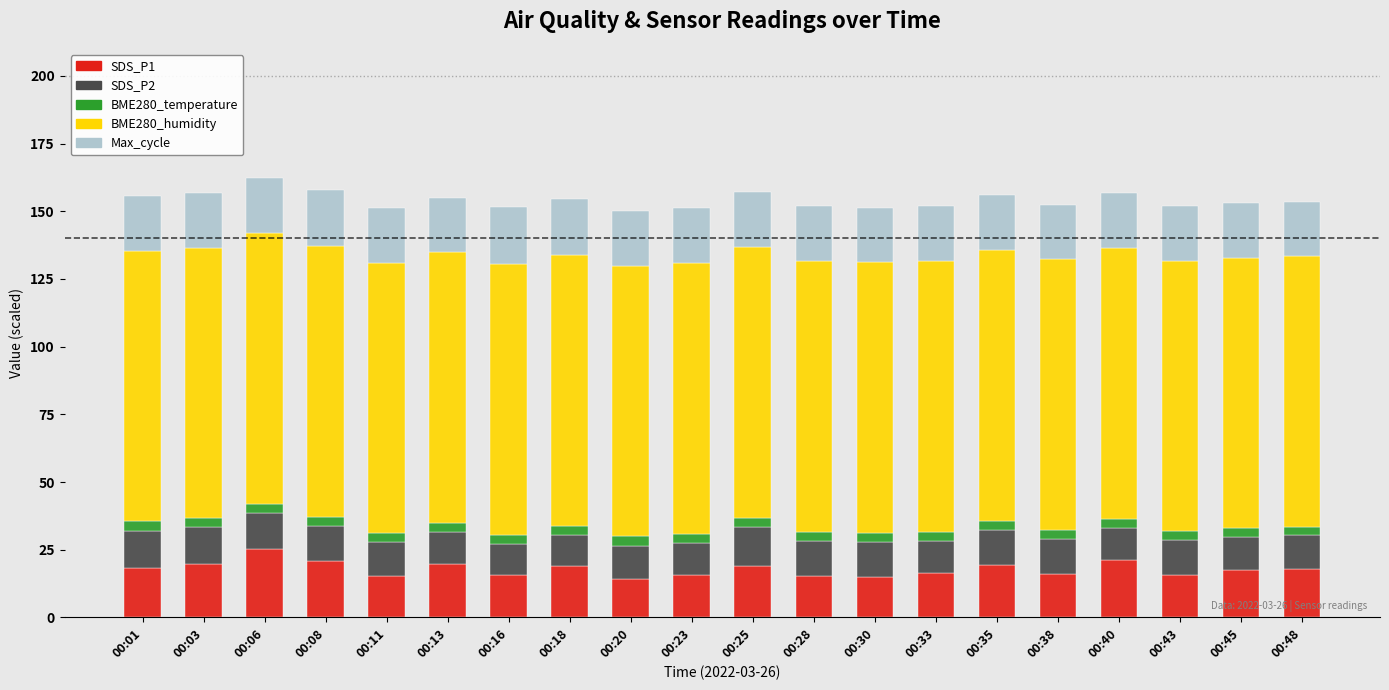

How many series are shown in this chart?

5